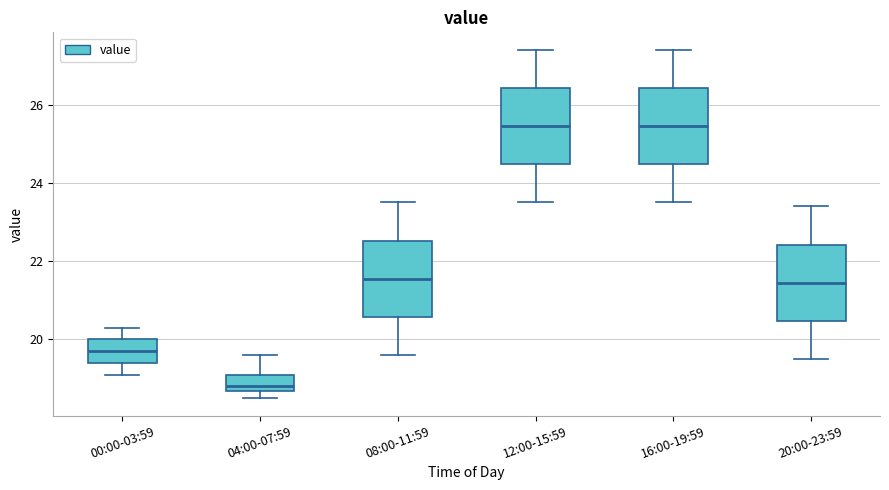

Reading left to right, transcribe this box plot: for each box, give where its median line is, the range the box spans, and where its two whiskers end, as read against the y-axis. The values are not printed on the chart, so give them approximately, as read against the axis.

00:00-03:59: median 19.8, box 19.4 to 20.0, whiskers 19.2 to 20.4
04:00-07:59: median 18.8, box 18.6 to 19.2, whiskers 18.6 (just below the box's lower edge) to 19.6
08:00-11:59: median 21.6, box 20.6 to 22.6, whiskers 19.6 to 23.6
12:00-15:59: median 25.4, box 24.4 to 26.4, whiskers 23.6 to 27.4
16:00-19:59: median 25.4, box 24.4 to 26.4, whiskers 23.6 to 27.4
20:00-23:59: median 21.4, box 20.4 to 22.4, whiskers 19.6 to 23.4